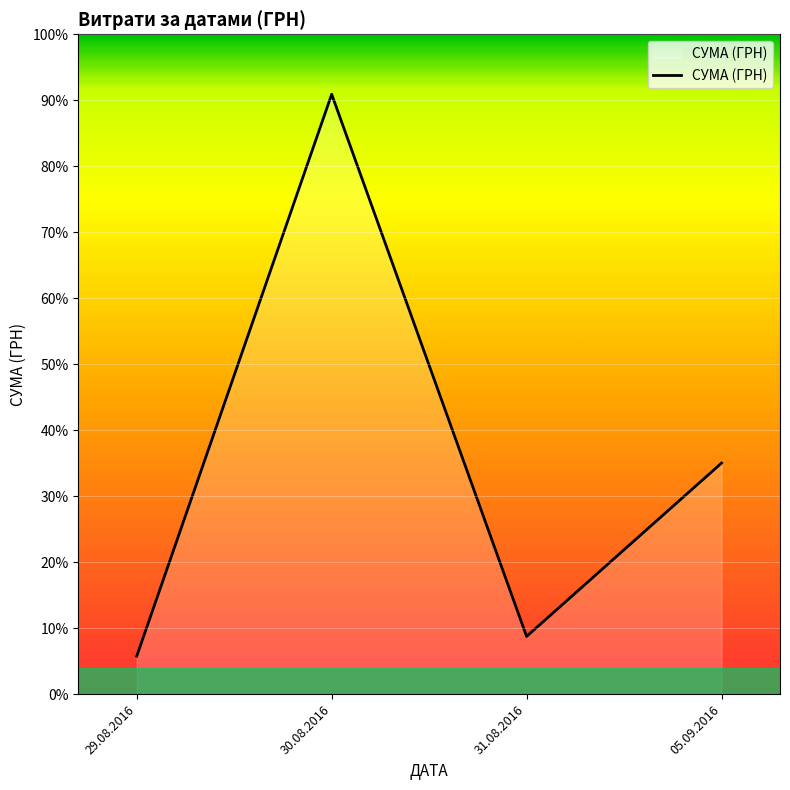

What is the value of the 3rd point from the left?

33257.9